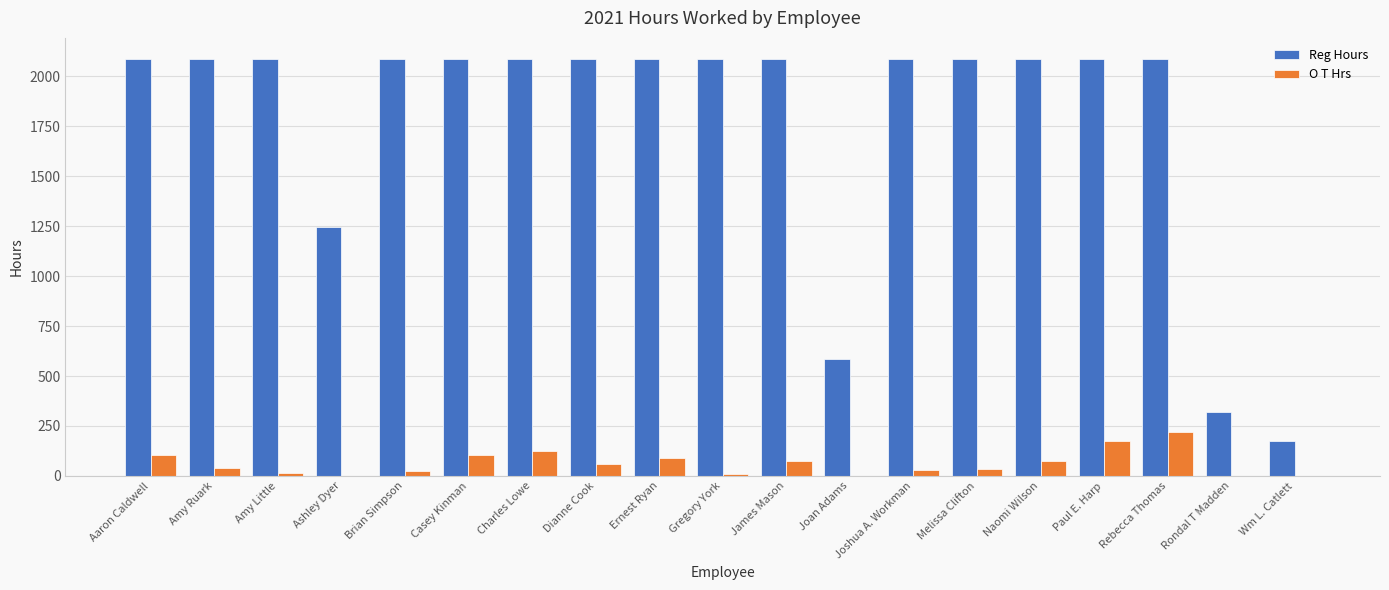

Where is Reg Hours nearest to the value 1130?

Ashley Dyer